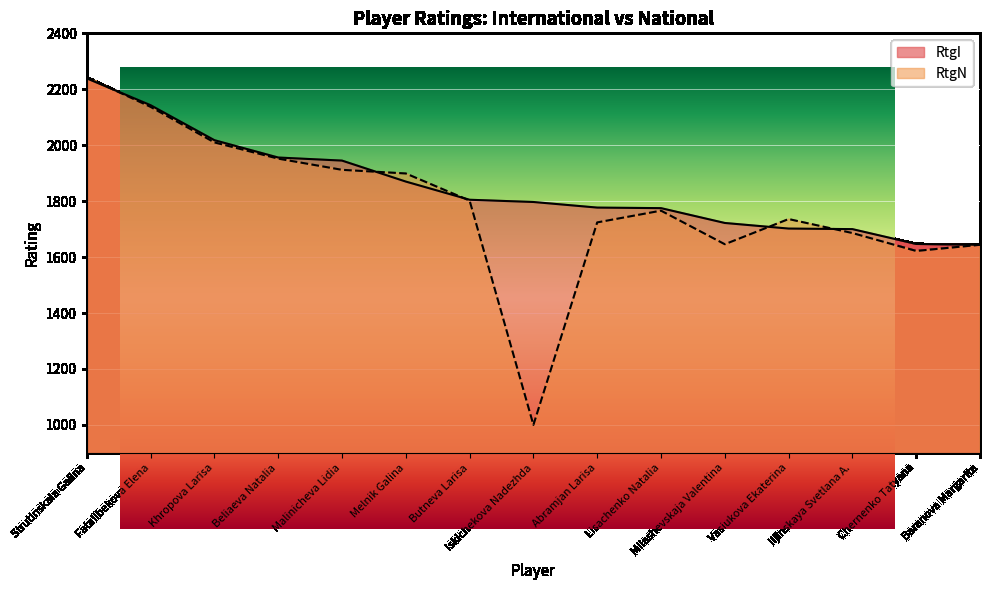

List the series in order of their overall mean, highest first.

RtgI, RtgN